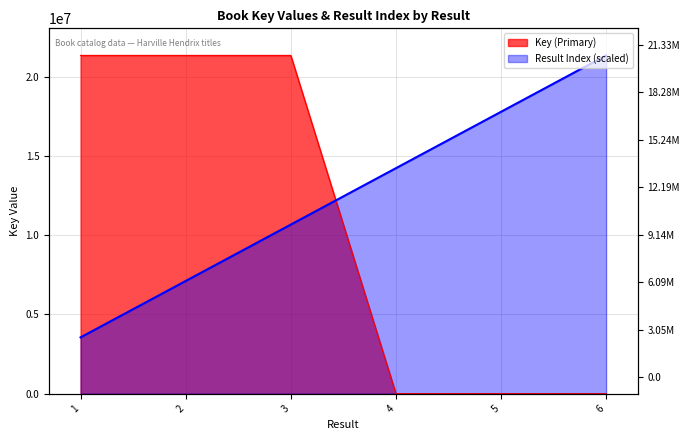

Where does the Result Index series first go above 14221373?

4